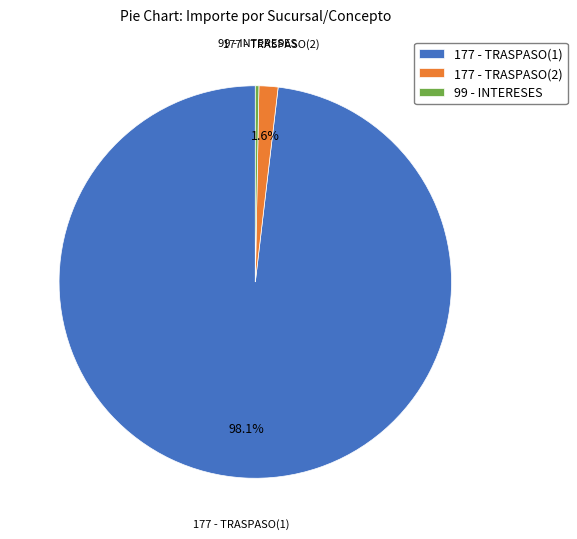

To the nearest percent, what is the difference between the 99 - INTERESES and 177 - TRASPASO(2) slice percentages?

1%